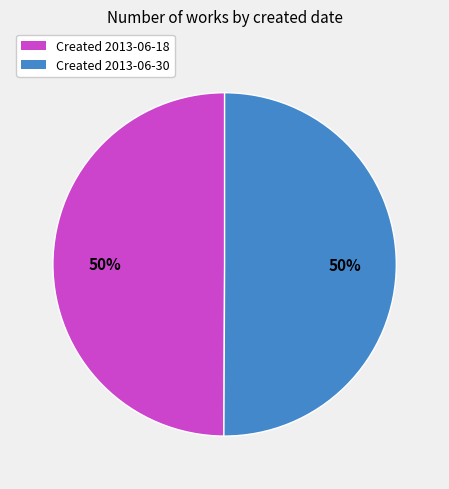

Combined, do Created 2013-06-18 and Created 2013-06-30 account for over 50%?

Yes